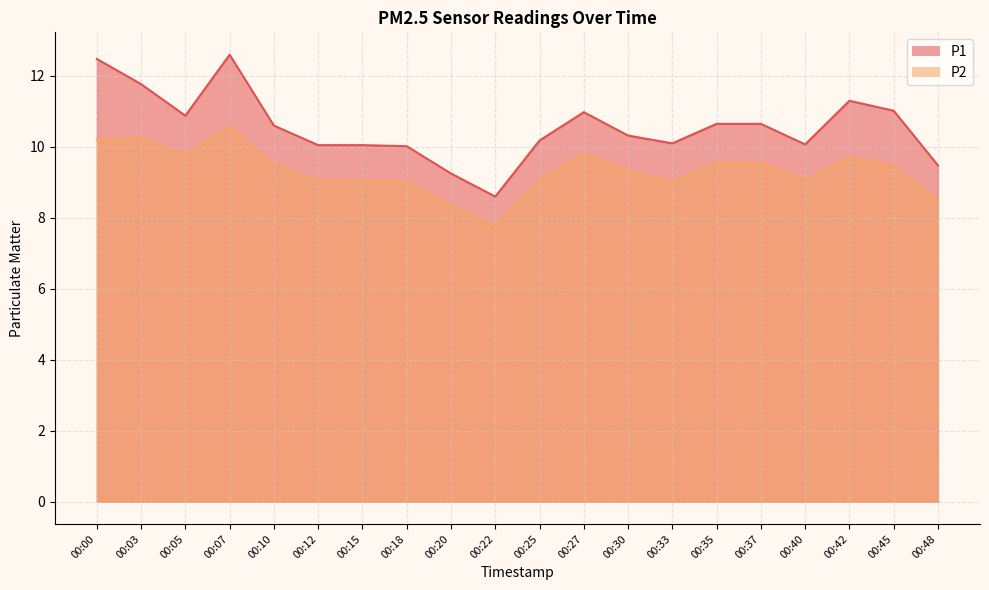

The P2 series shows 3.1 at 00:22. True or false?

False